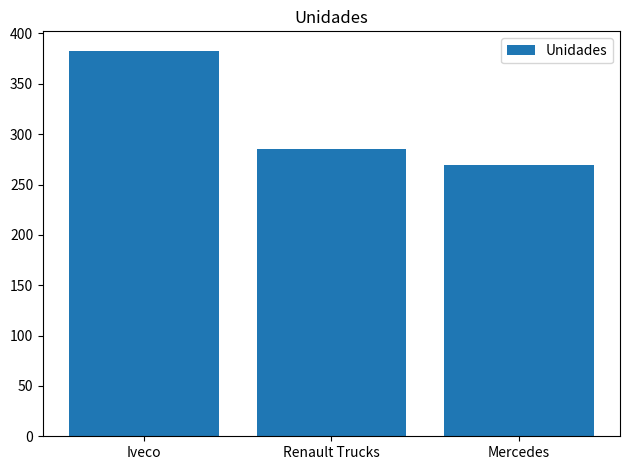

What is the difference between the values at Renault Trucks and Mercedes?

16